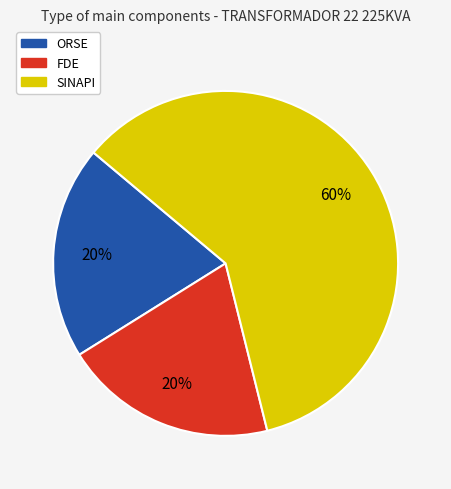

To the nearest percent, what is the difference between the largest and smallest slice percentages?

40%